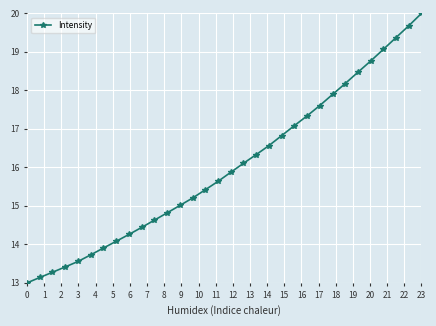

Reading left to right, what are all the values shown in this chart?

13.0	13.1	13.3	13.4	13.6	13.7	13.9	14.1	14.3	14.4	14.6	14.8	15.0	15.2	15.4	15.6	15.9	16.1	16.3	16.6	16.8	17.1	17.3	17.6	17.9	18.2	18.5	18.8	19.1	19.4	19.7	20.0